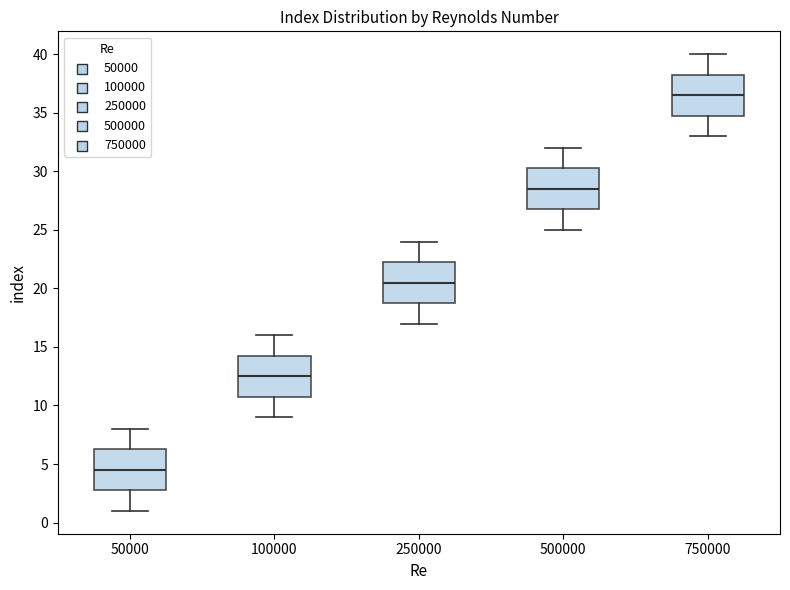

Reading left to right, read every box against the y-axis: the position of its median line, the range the box covers, and the ends of its whiskers. The values are not printed on the chart, so give them approximately, as read against the axis.

50000: median 4.5, box 3.0 to 6.5, whiskers 1.0 to 8.0
100000: median 12.5, box 11.0 to 14.5, whiskers 9.0 to 16.0
250000: median 20.5, box 19.0 to 22.5, whiskers 17.0 to 24.0
500000: median 28.5, box 27.0 to 30.5, whiskers 25.0 to 32.0
750000: median 36.5, box 35.0 to 38.5, whiskers 33.0 to 40.0